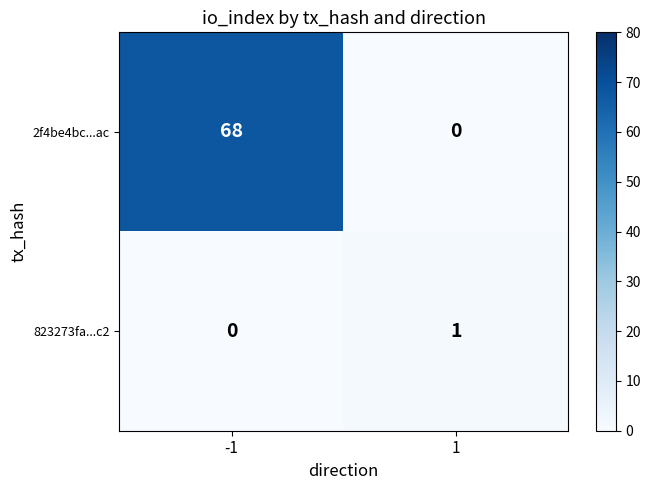

What is the sum of the 2f4be4bc...ac values at 1 and -1?

68